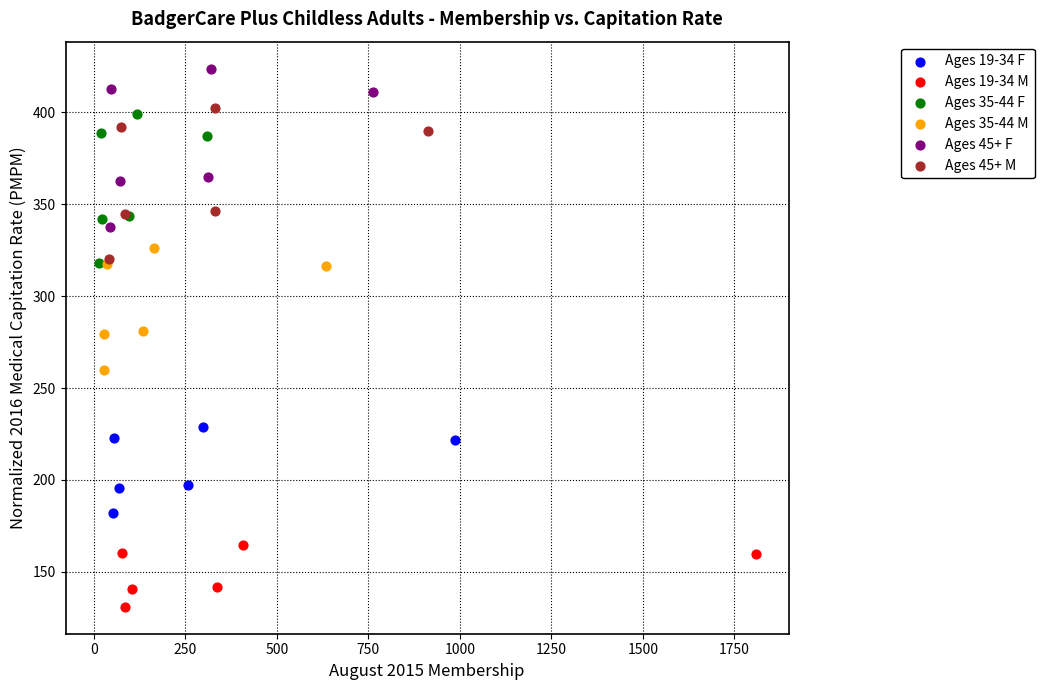

Which series has the largest Y range (max minus min)?

Ages 45+ F